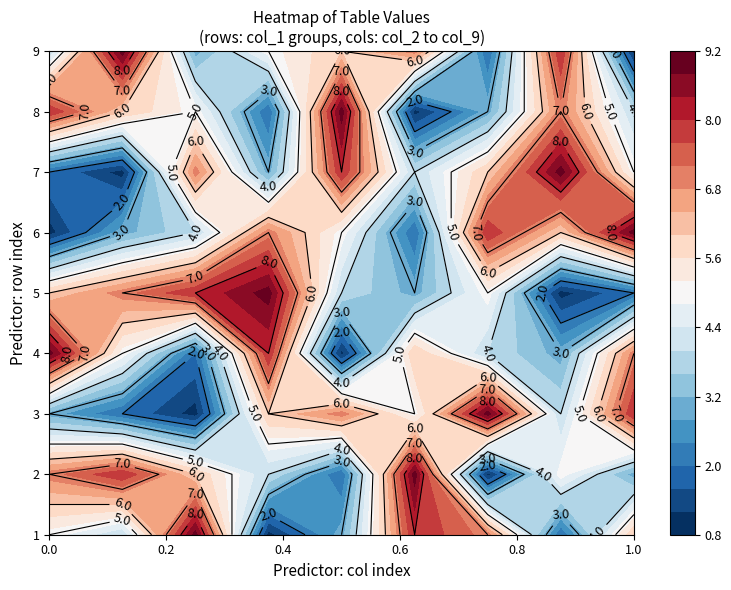

What is the total value across all series at 6?

45